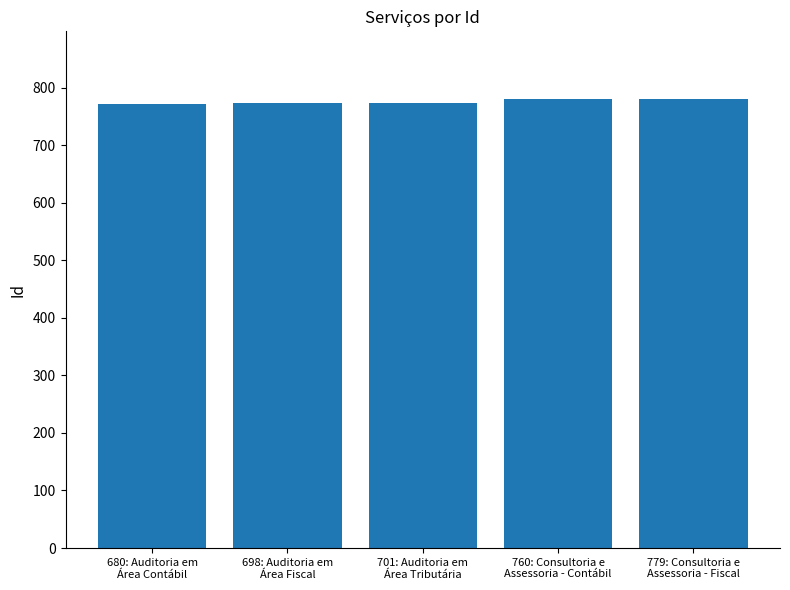

How many data points are less than 774?

2